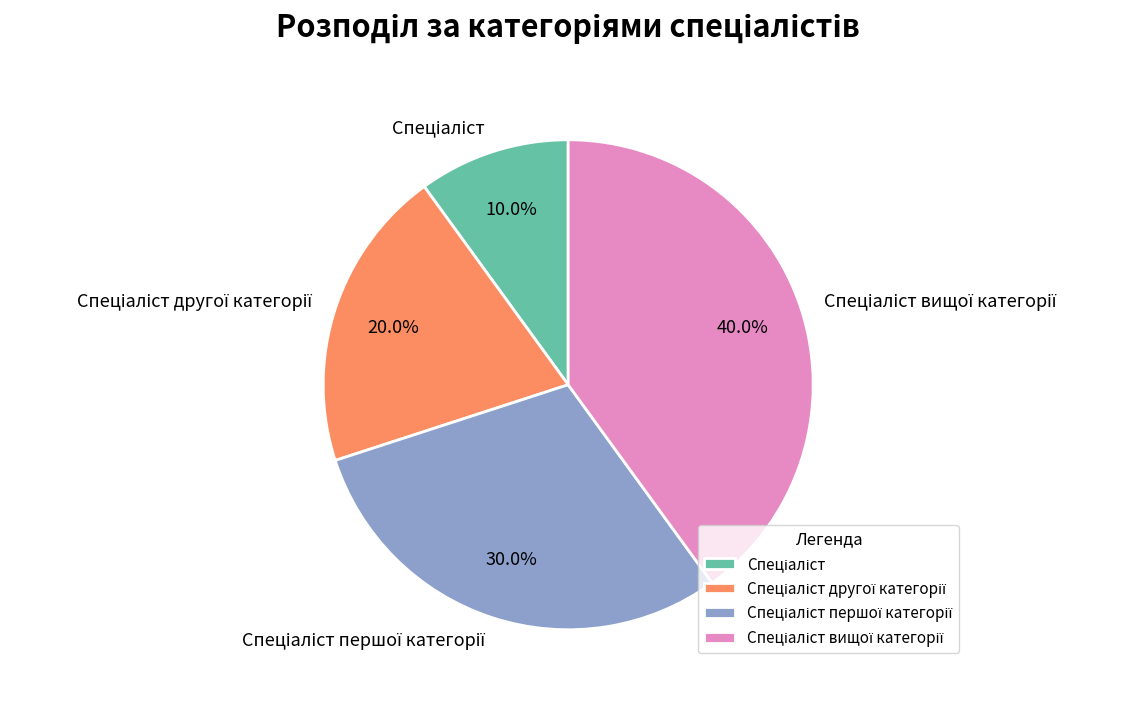

Is there a majority slice in this chart?

No